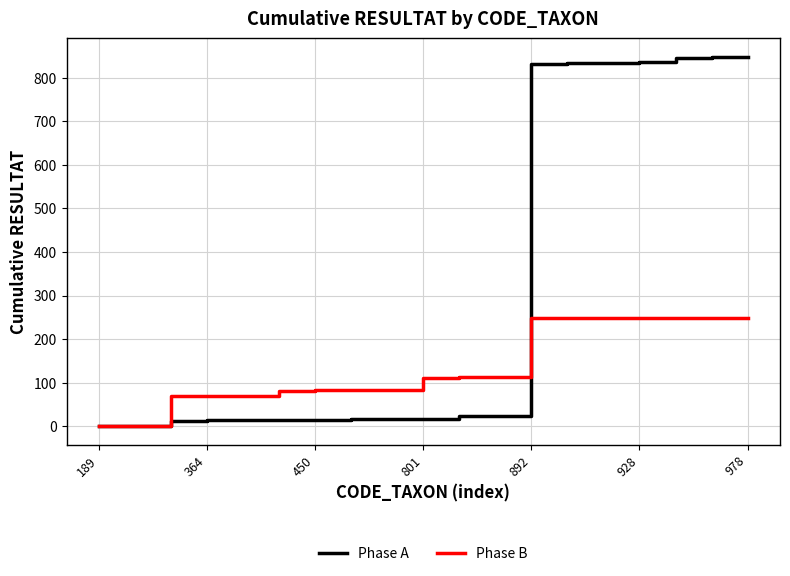

Which series has the largest total across all categories?

Phase A